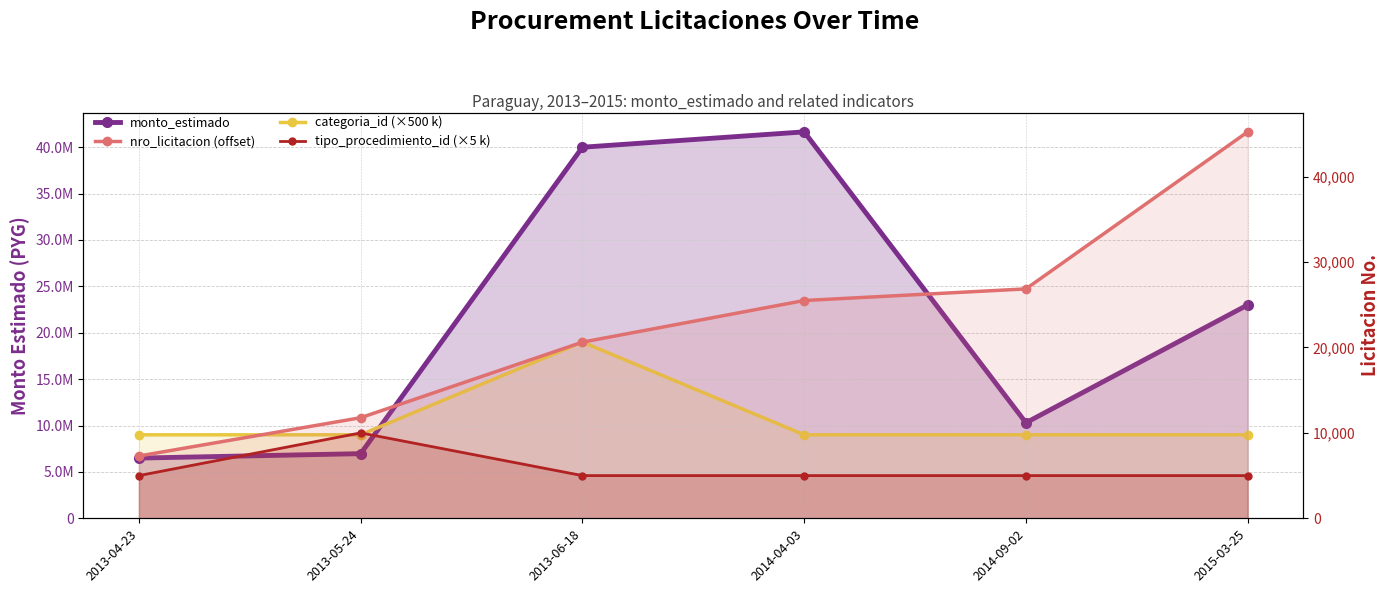

Rank the categories by categoria_id (×500 k) value from highest to lowest.

2013-06-18, 2013-04-23, 2013-05-24, 2014-04-03, 2014-09-02, 2015-03-25